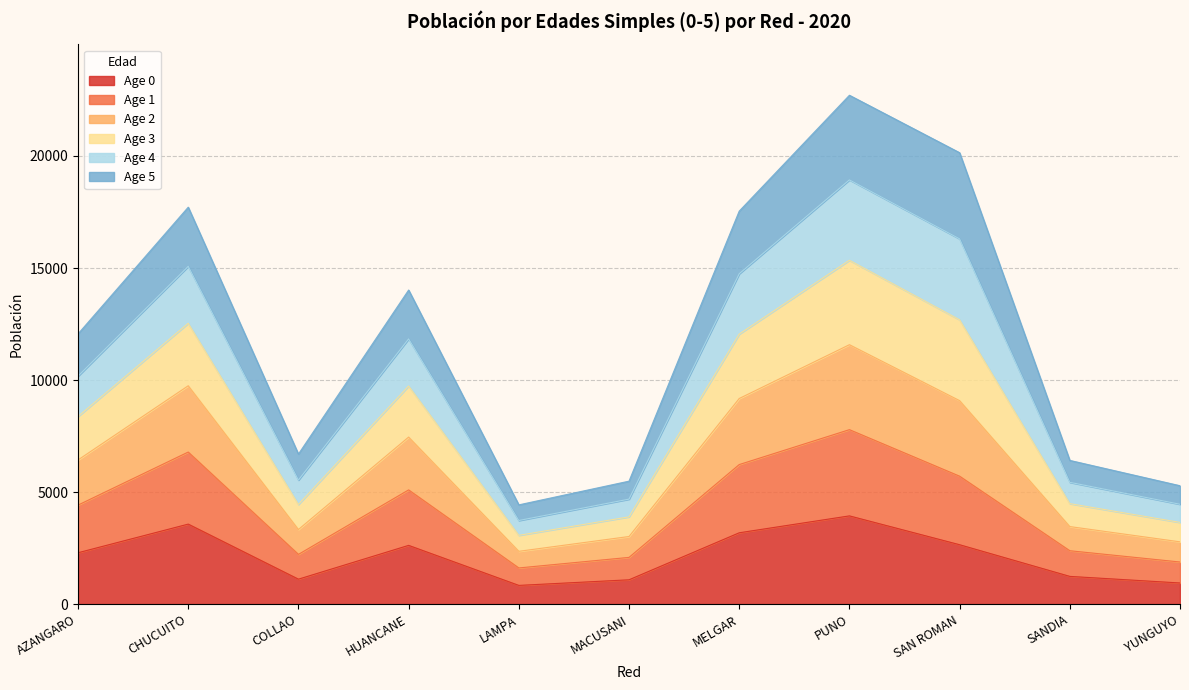

True or false: Age 3 and Age 1 cross at least once.

False